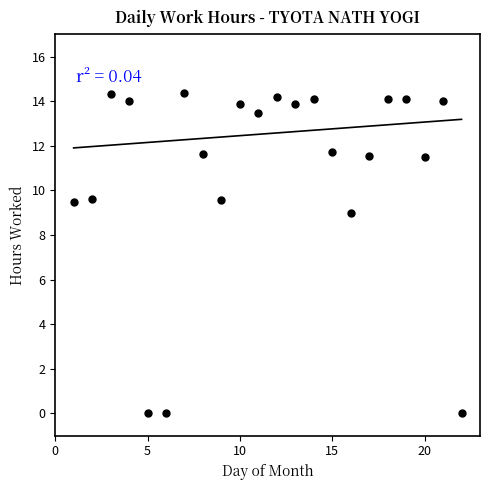

What Y value in the scatter plot is closest to 7?

9.0